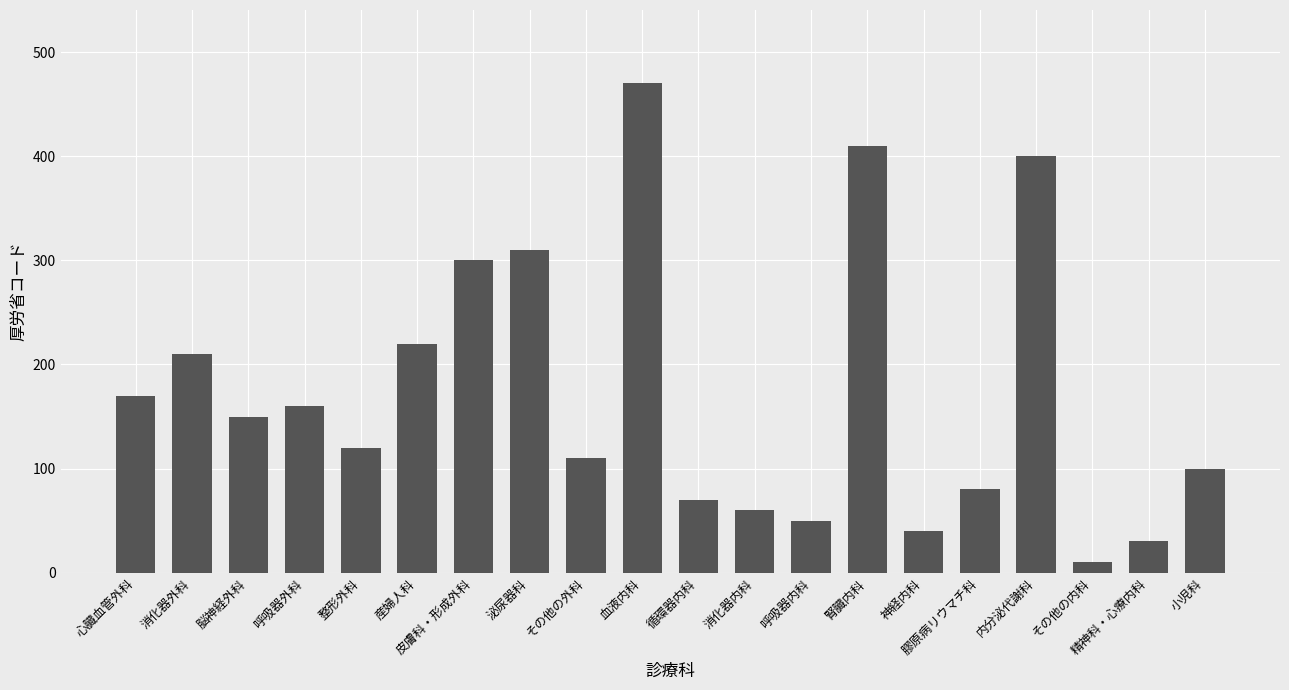

The value at 腎臓内科 is 736. True or false?

False